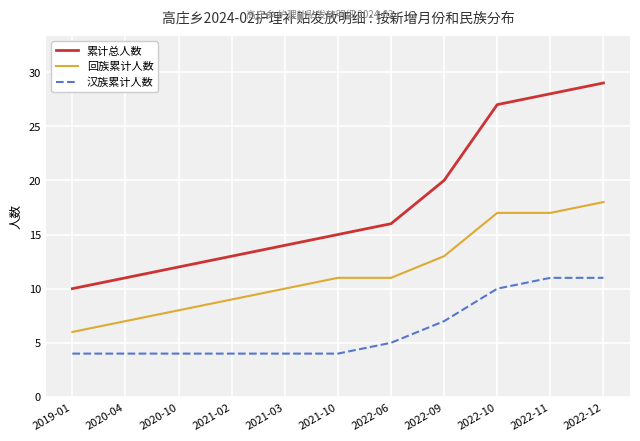

What position from the left is 2020-04?

2